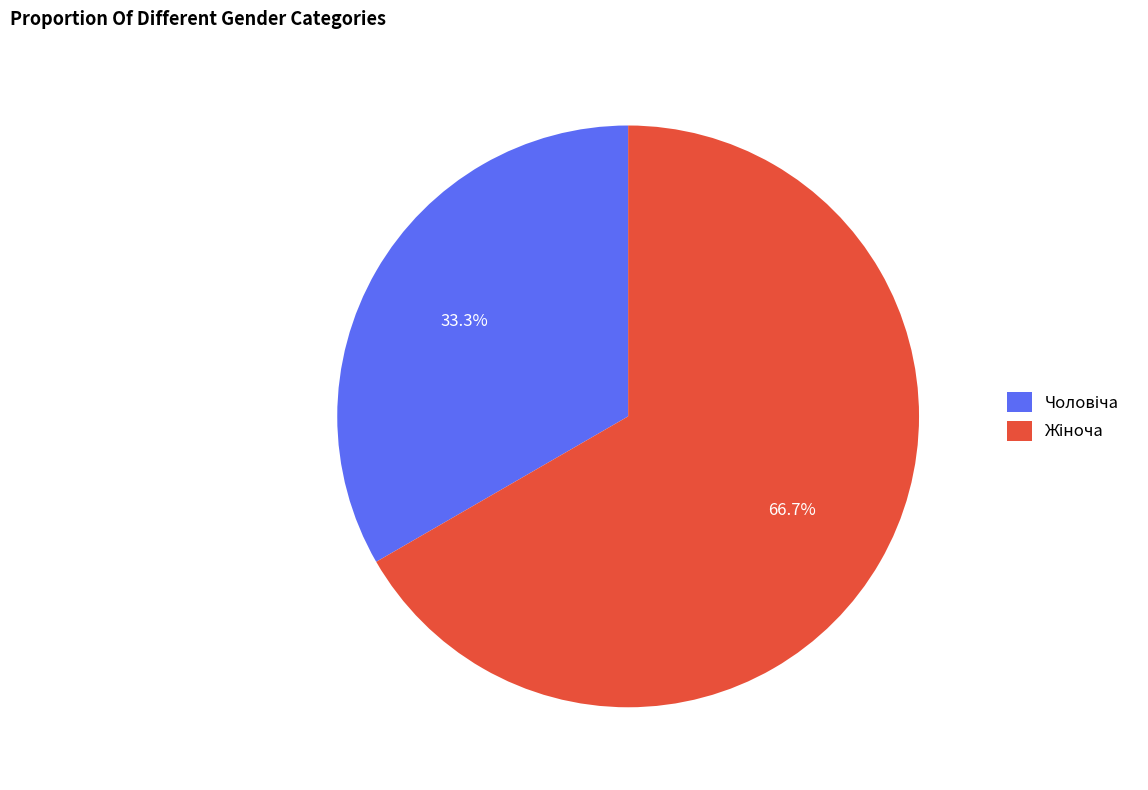

Is there any slice that represents more than half of the pie?

Yes